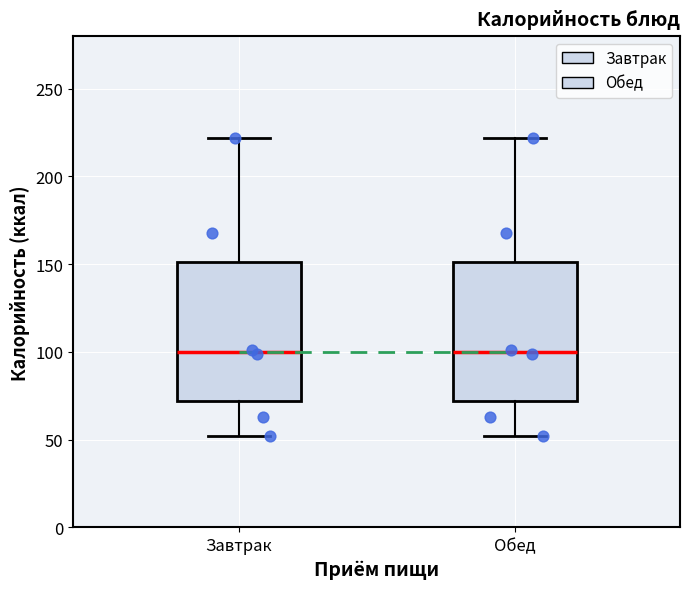

Where does the upper whisker of the box for Завтрак end on the y-axis? The values are not printed on the chart, so give them approximately, as read against the axis.

220